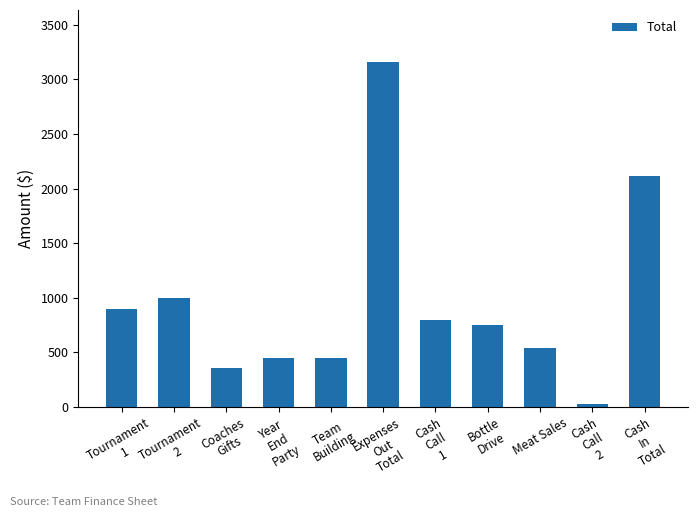

Reading left to right, list all the values displayed in this chart.

Tournament
1=900.0	Tournament
2=999.9	Coaches
Gifts=360.0	Year
End
Party=450.0	Team
Building=450.0	Expenses
Out
Total=3159.9	Cash
Call
1=800.0	Bottle
Drive=750.0	Meat Sales=540.0	Cash
Call
2=25.6	Cash
In
Total=2115.6